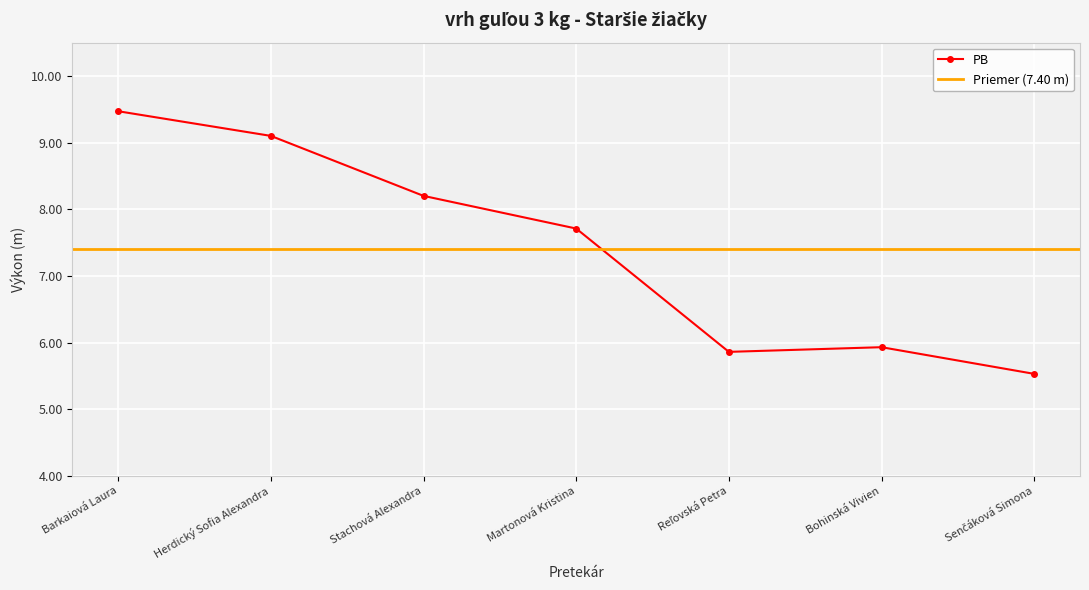

Reading left to right, transcribe all the data shown in this chart.

Barkaiová Laura=9.5	Herdický Sofia Alexandra=9.1	Stachová Alexandra=8.2	Martonová Kristina=7.7	Reľovská Petra=5.9	Bohinská Vivien=5.9	Senčáková Simona=5.5